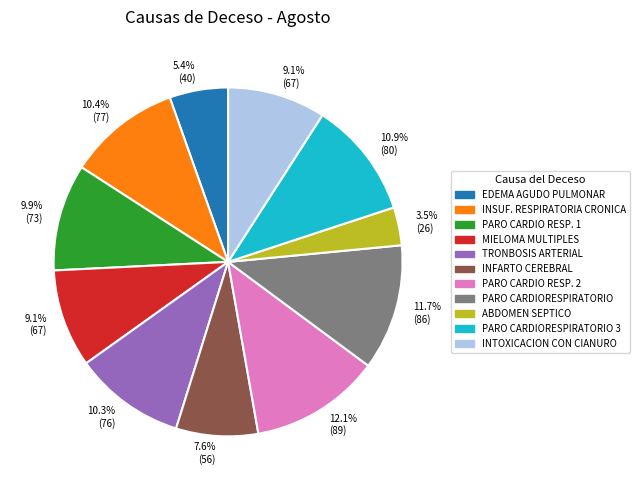

How many segments does this pie chart have?

11